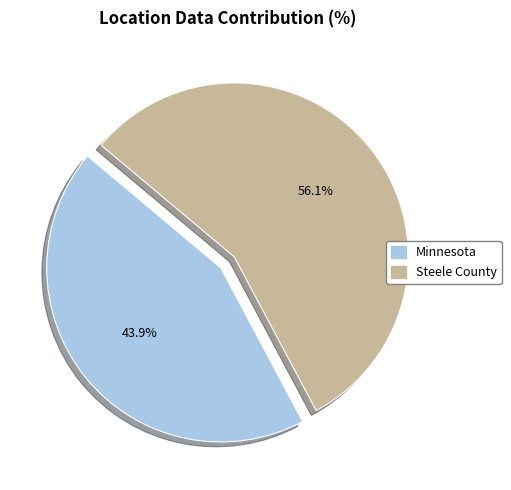

Do Steele County and Minnesota together represent more than half of the pie?

Yes